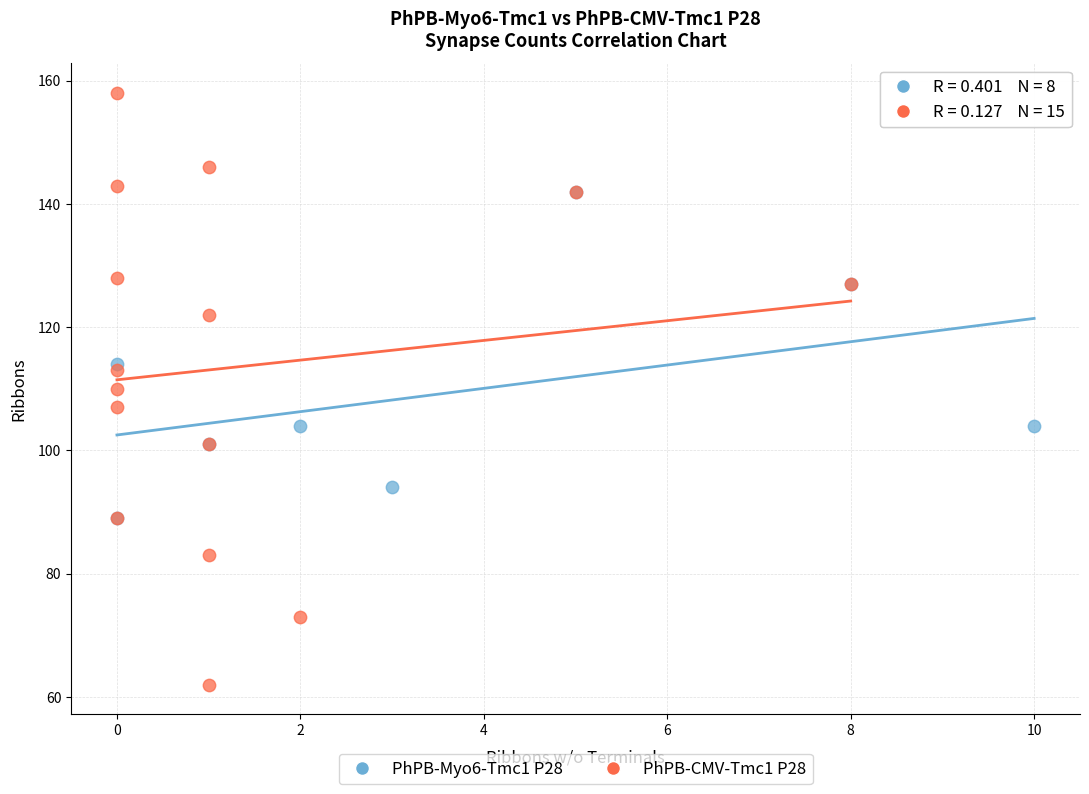

Which series contains the lowest Y value?

PhPB-CMV-Tmc1 P28